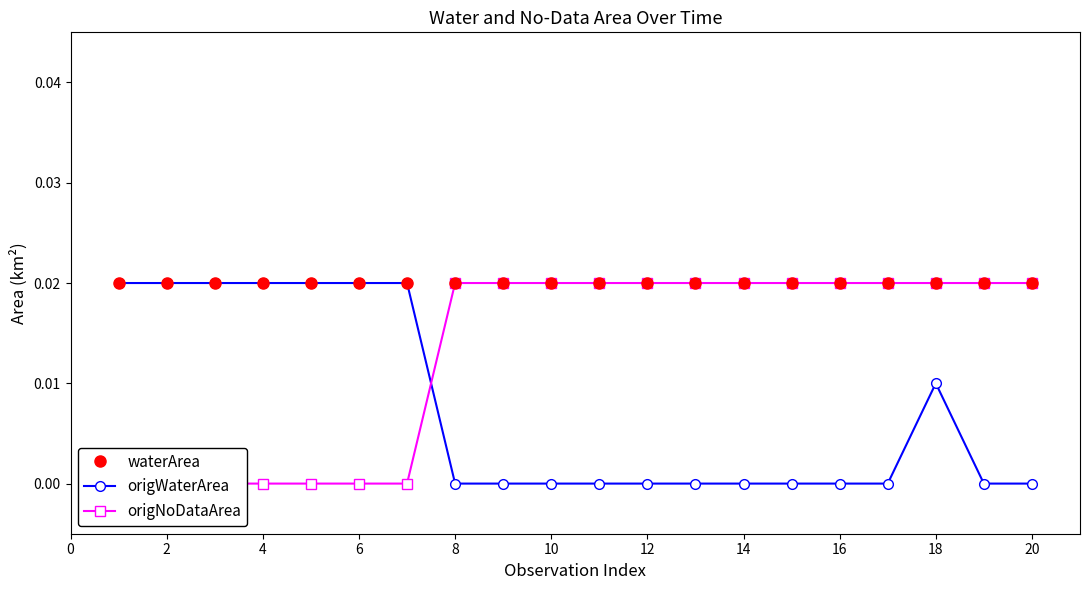

True or false: origWaterArea and waterArea intersect in this chart.

False